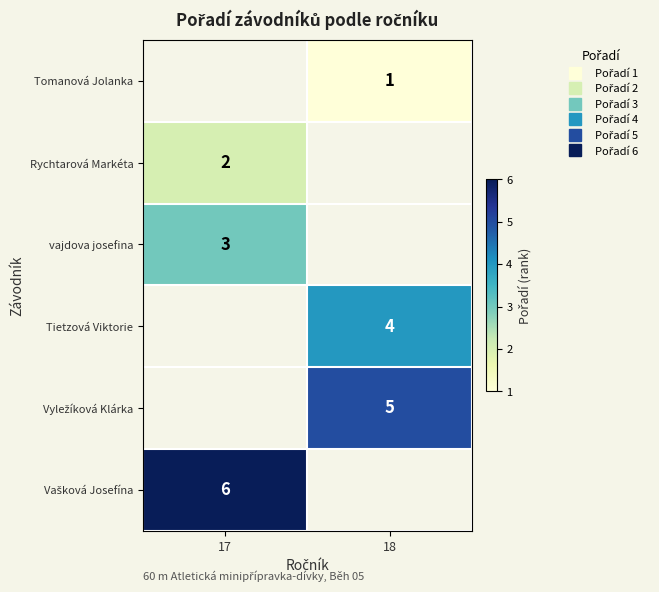

Read the Tietzová Viktorie value at 18.

4.0